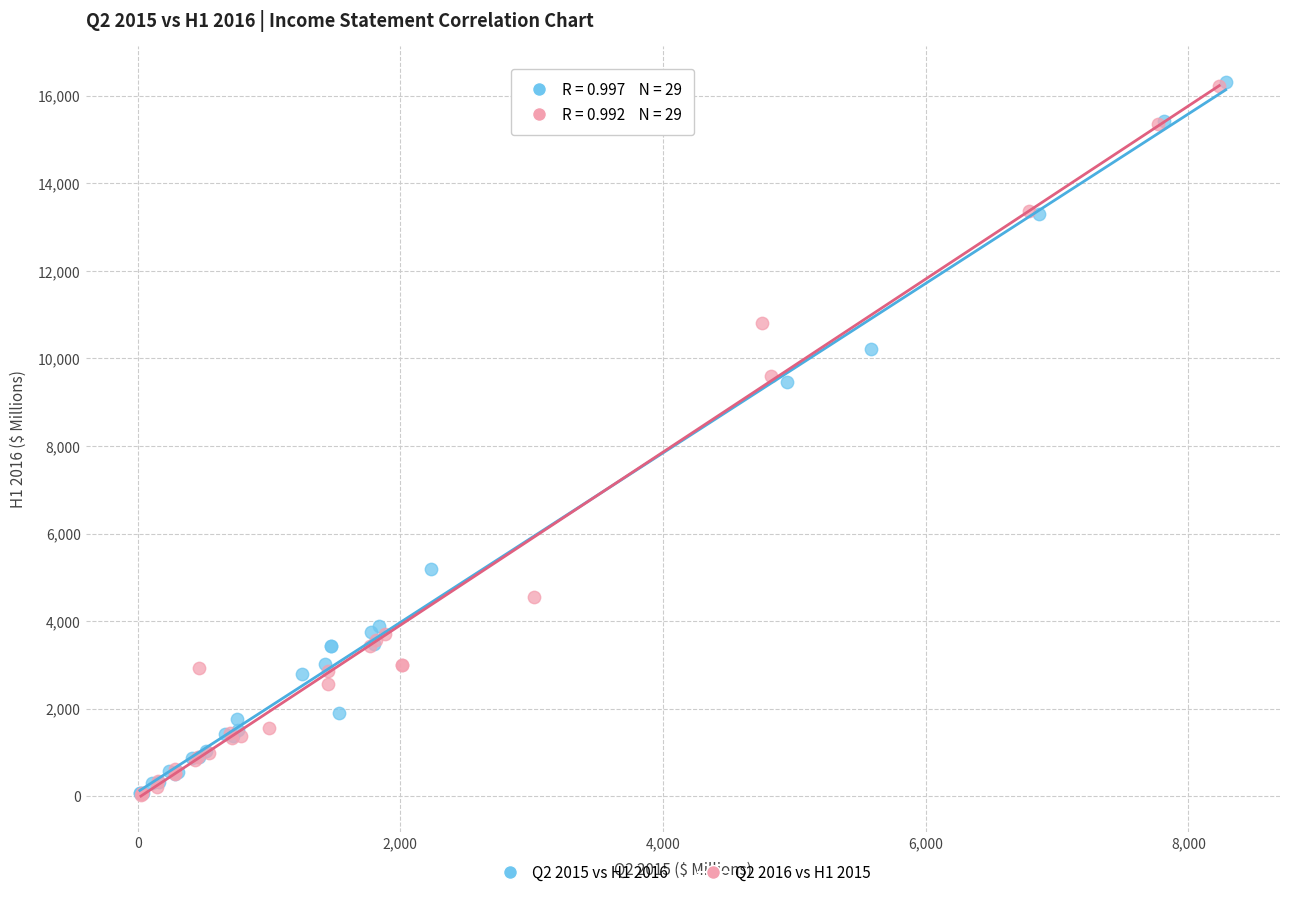

What are all the series names shown in the legend?

Q2 2015 vs H1 2016, Q2 2016 vs H1 2015